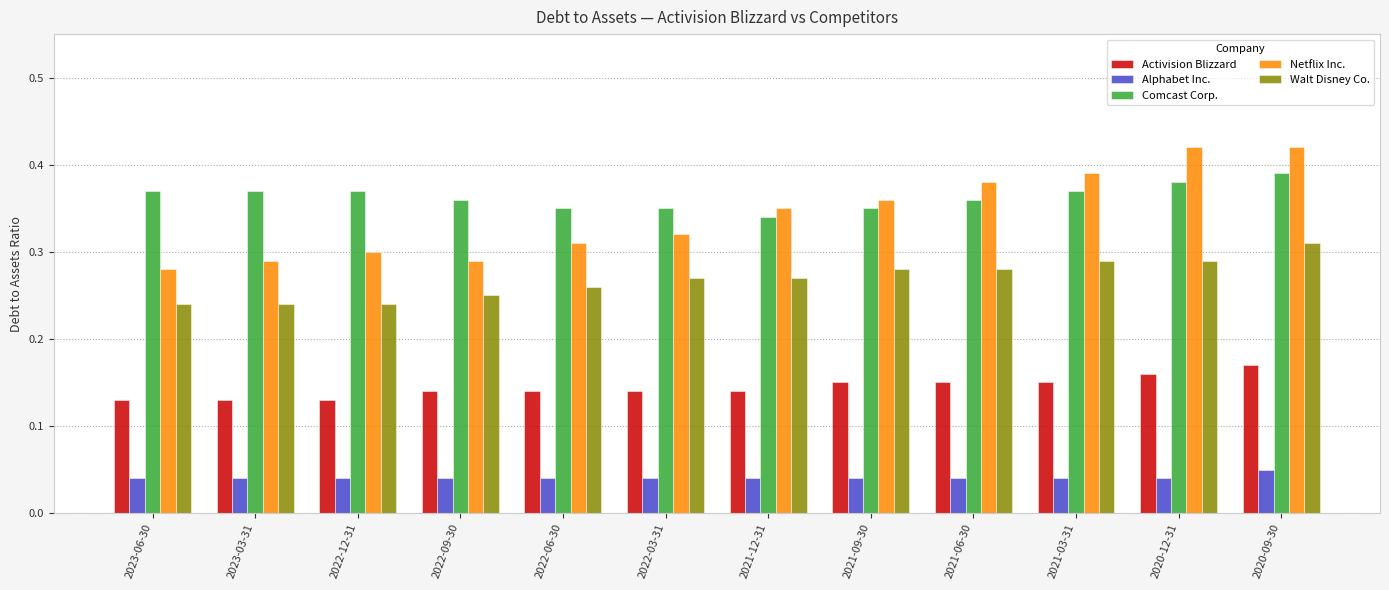

Which series has the largest range (max minus min)?

Netflix Inc.